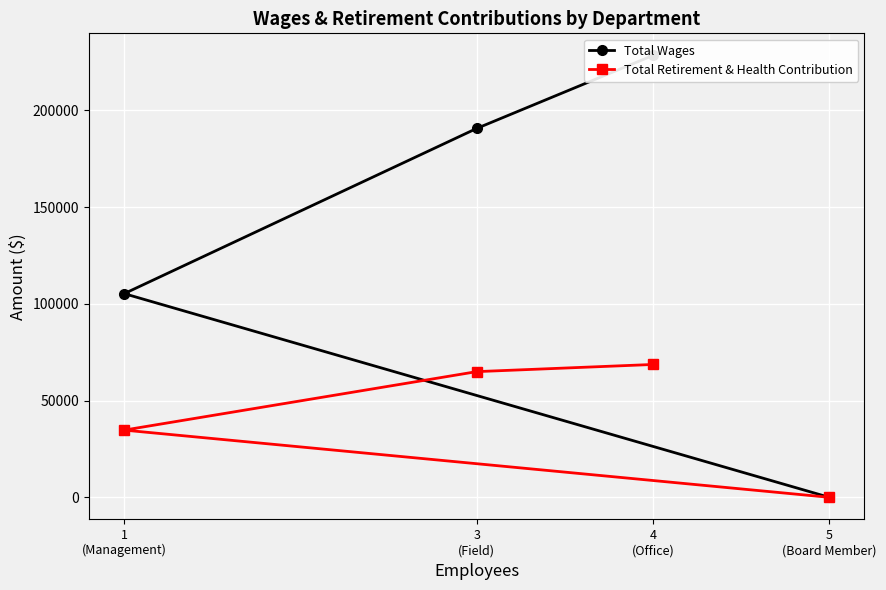

Does the chart display data point markers on the line(s)?

Yes